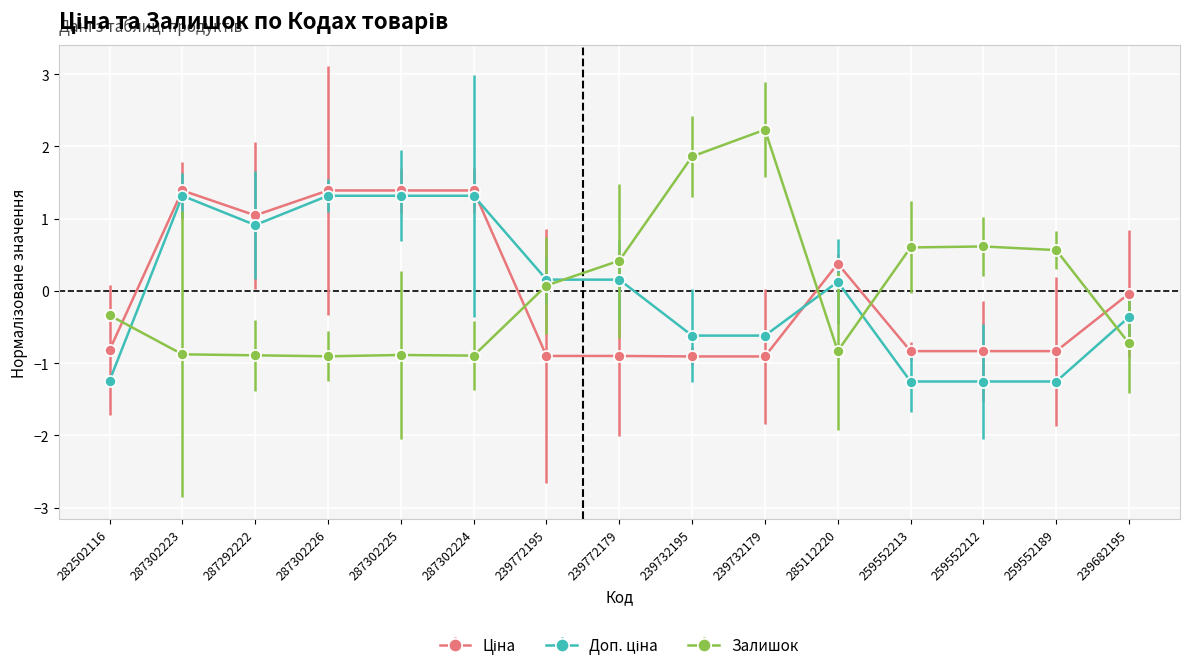

Which category has the highest value in the Залишок series?

239732179